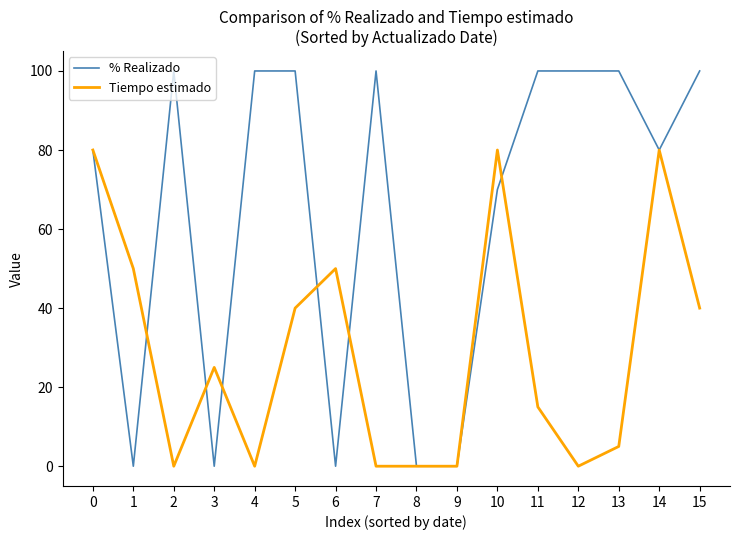

Count the % Realizado values in the range 0 to 100.

16